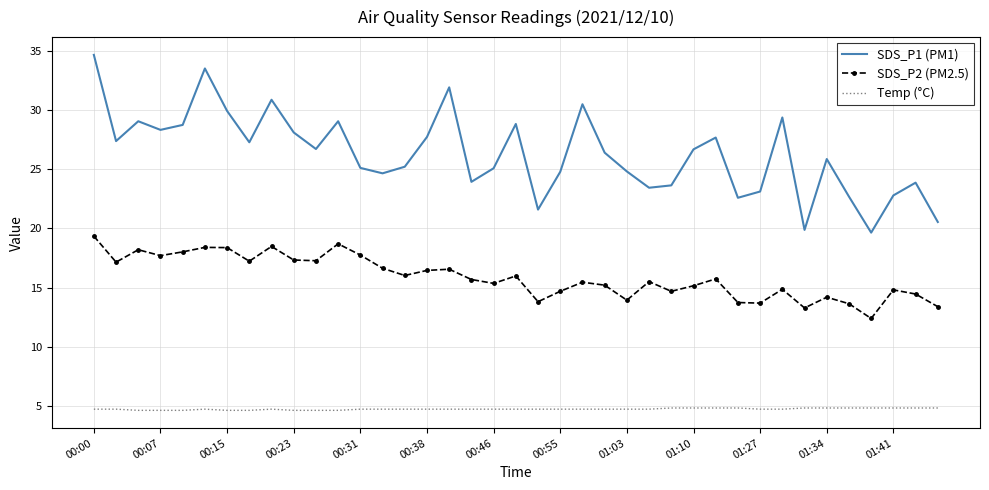

How many distinct data groups are displayed?

3